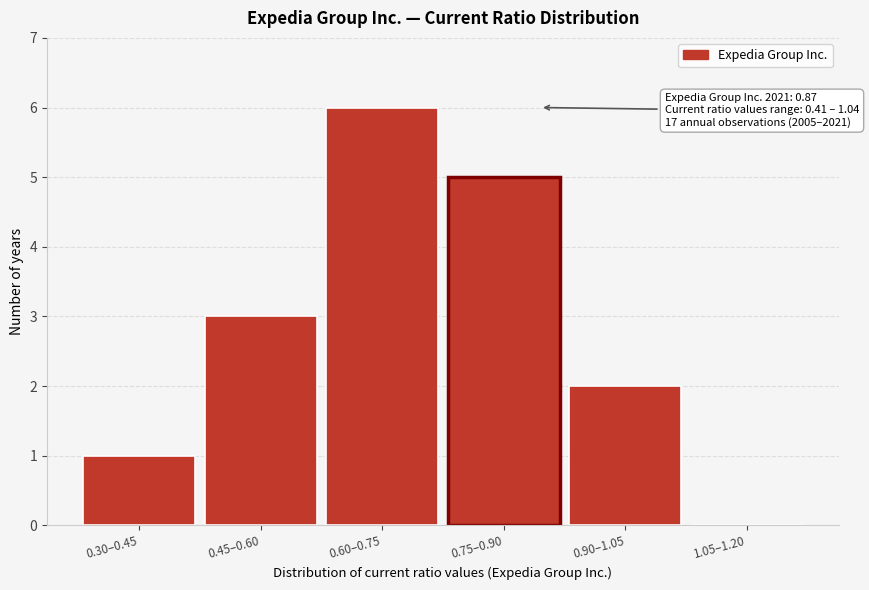

Reading left to right, what are all the values shown in this chart?

0.30–0.45=1	0.45–0.60=3	0.60–0.75=6	0.75–0.90=5	0.90–1.05=2	1.05–1.20=0